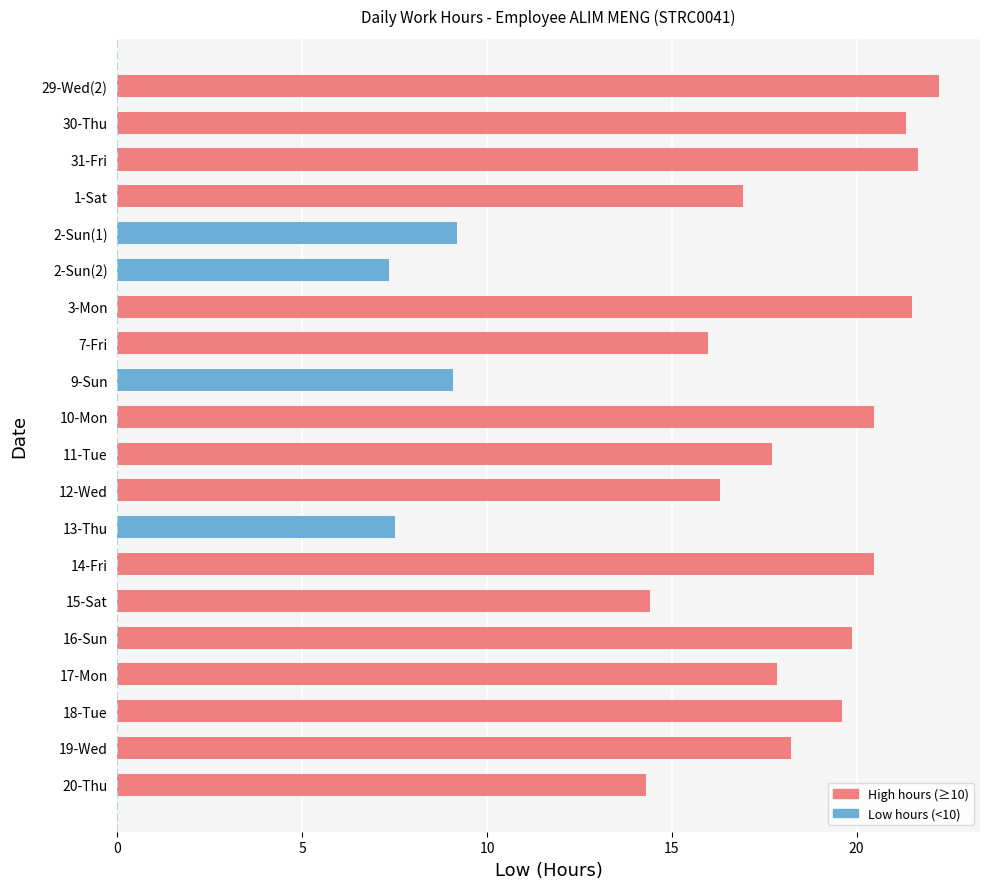

What is the average value?

16.6